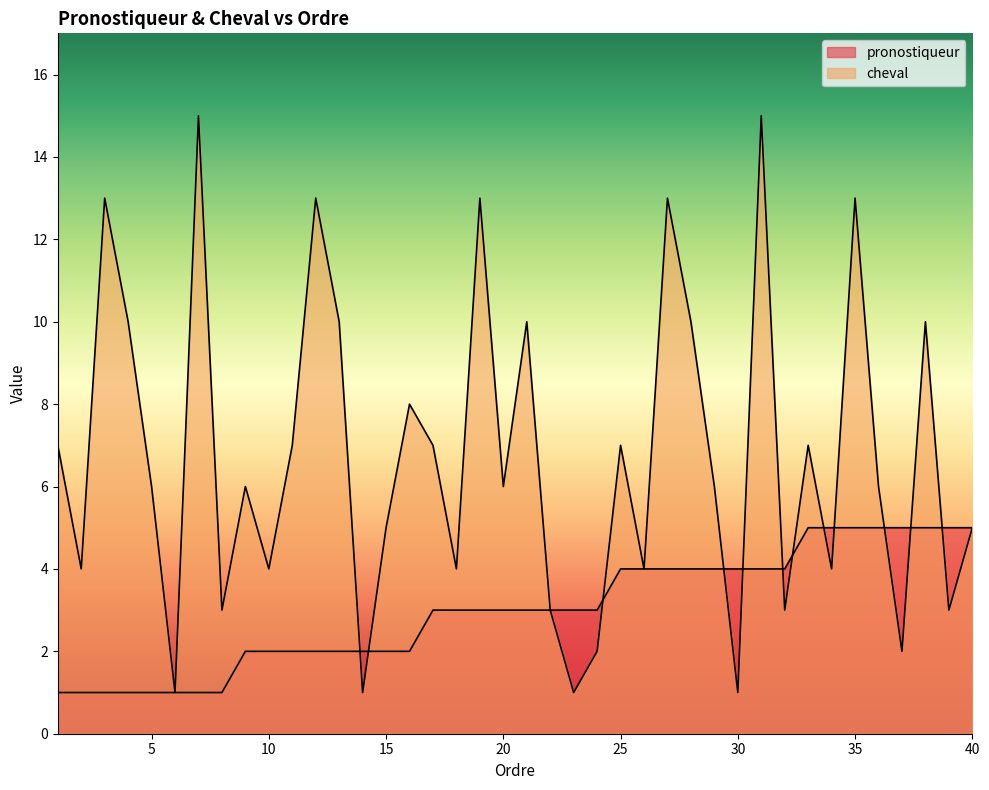

Is the value of pronostiqueur at 12 greater than the value of cheval at 28?

No